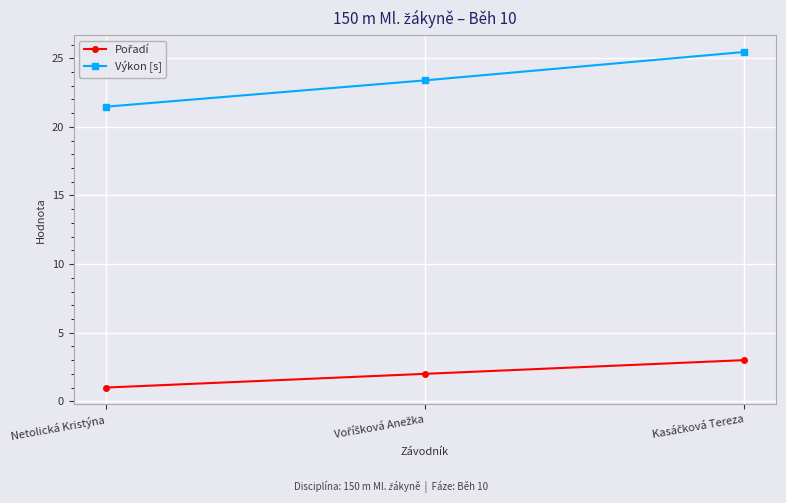

How many data points in Výkon [s] are above 23?

2